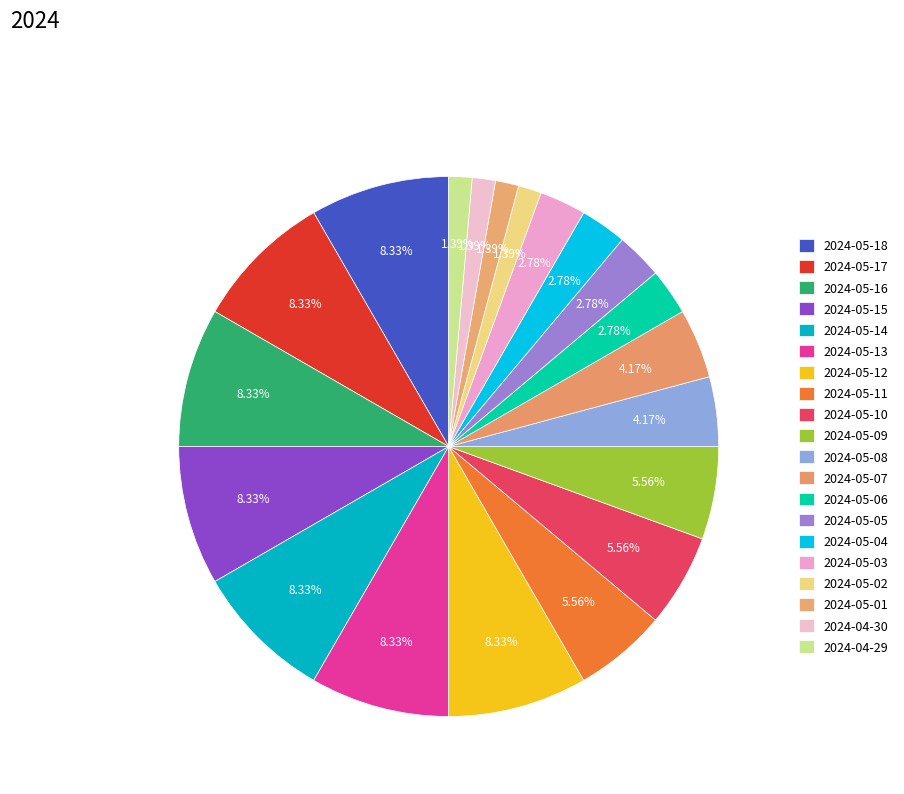

What percentage is NOT represented by 2024-05-16?

91.7%